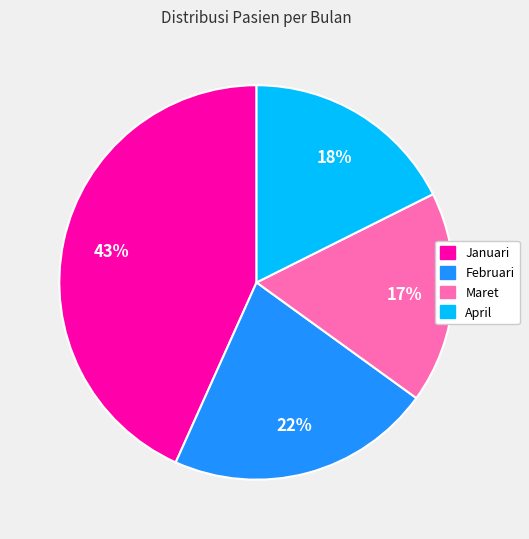

Is there any slice that represents more than half of the pie?

No